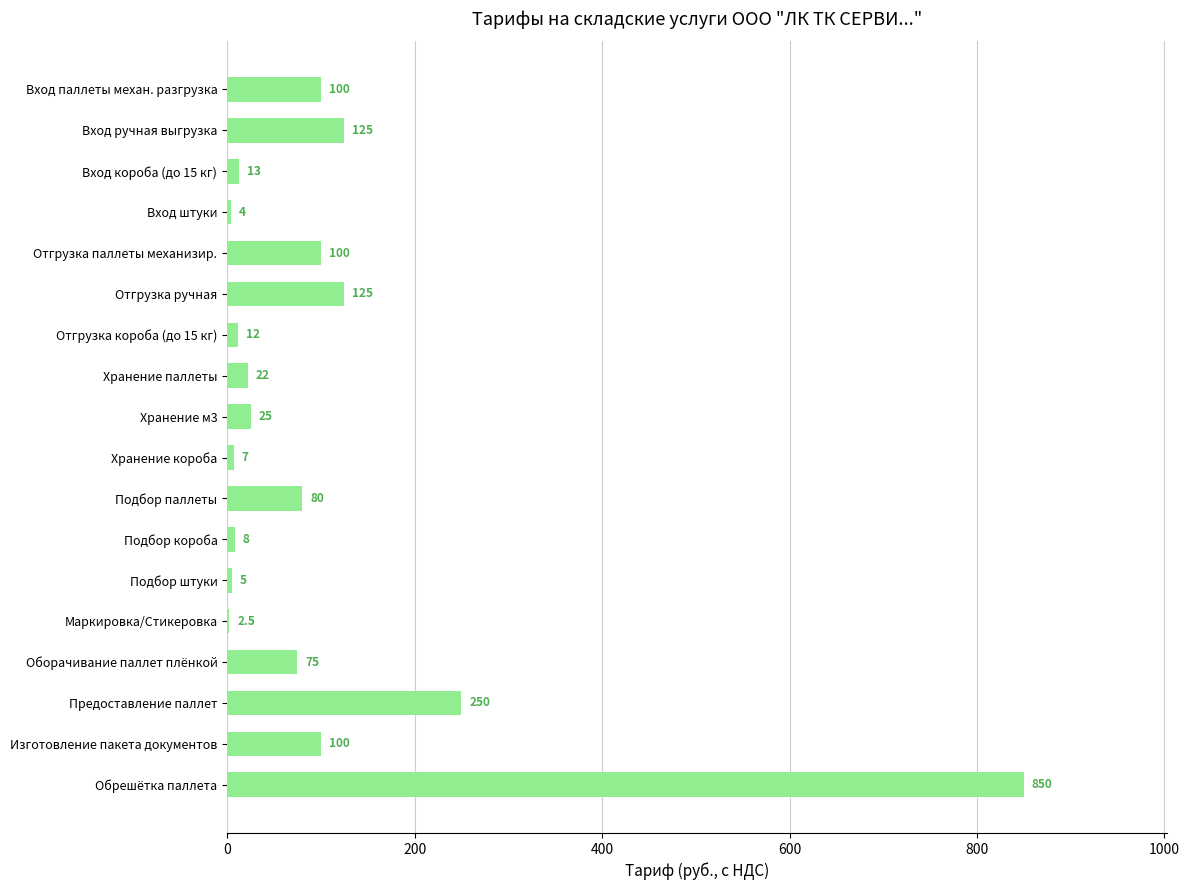

Where is the data nearest to the value 426?

Предоставление паллет